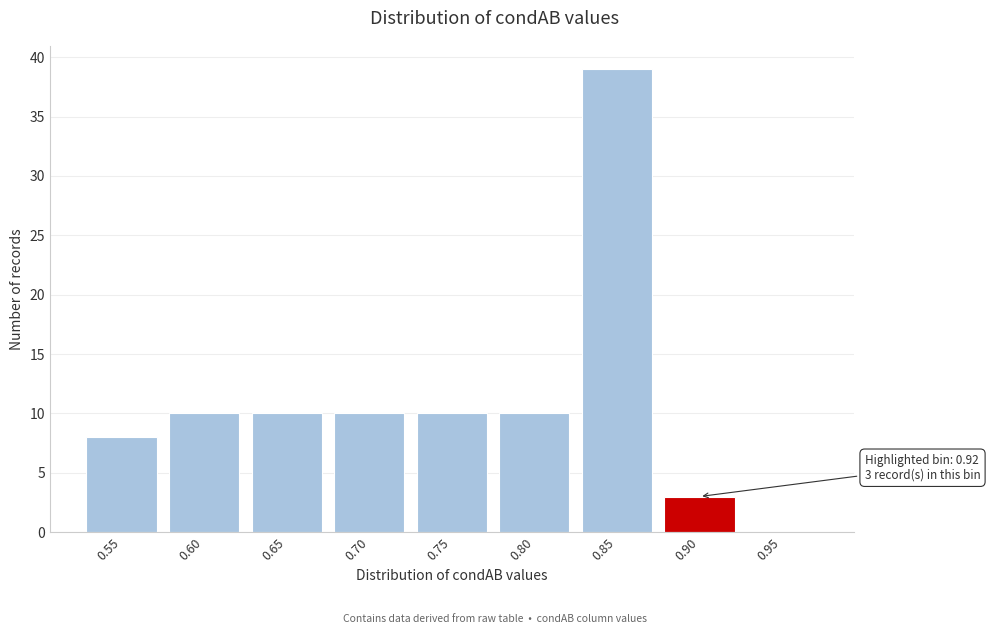

Reading left to right, list all the values displayed in this chart.

0.55=8	0.60=10	0.65=10	0.70=10	0.75=10	0.80=10	0.85=39	0.90=3	0.95=0